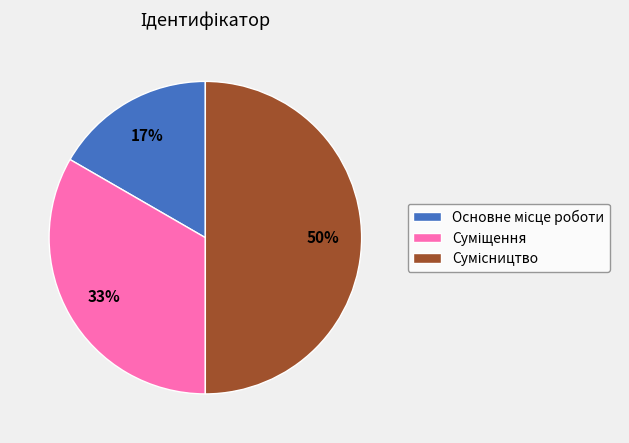

To the nearest percent, what is the average slice percentage?

33%